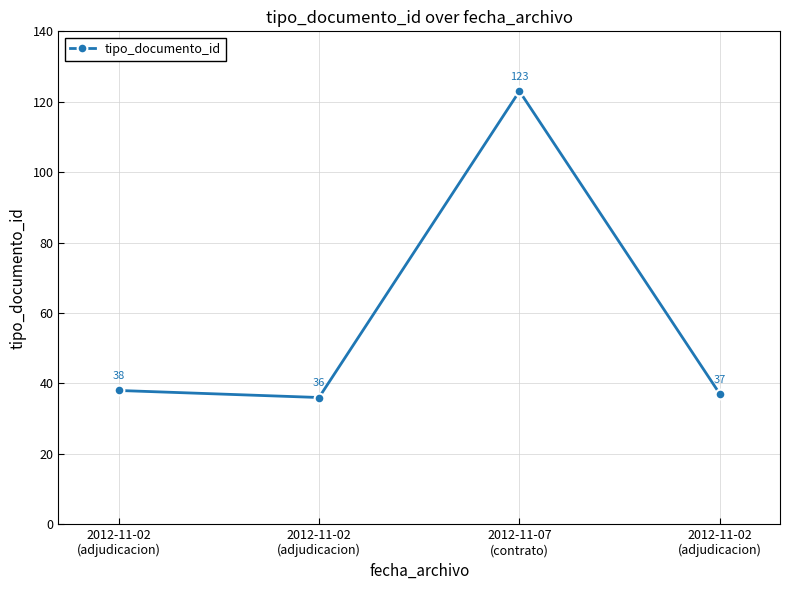

How many data points does each series have?

4